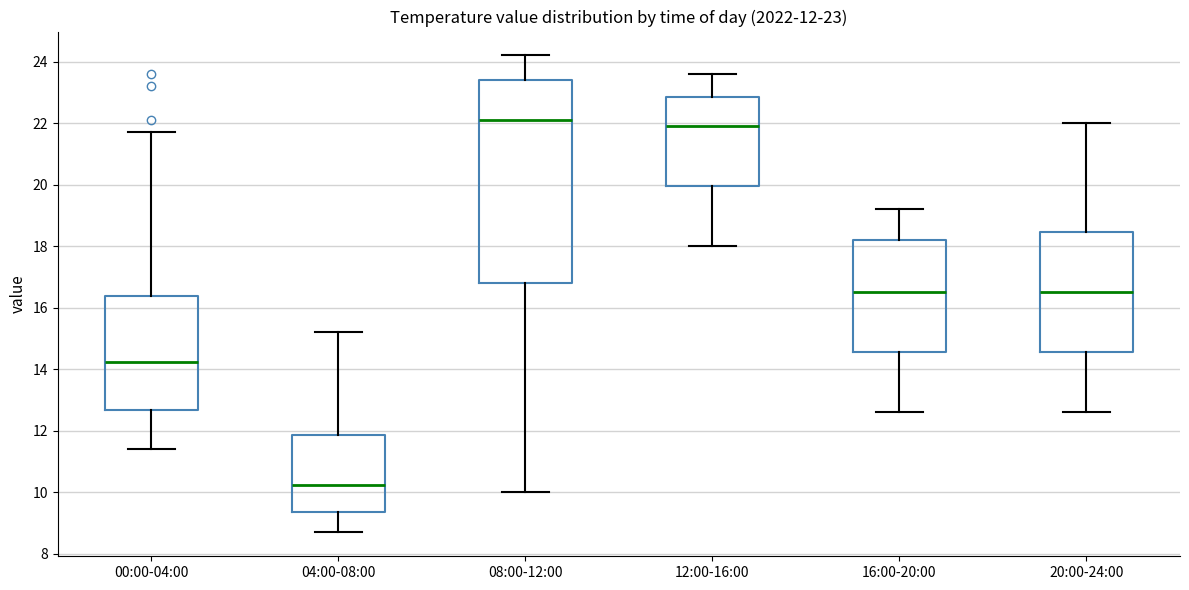

Which box's median line is the lowest?

04:00-08:00